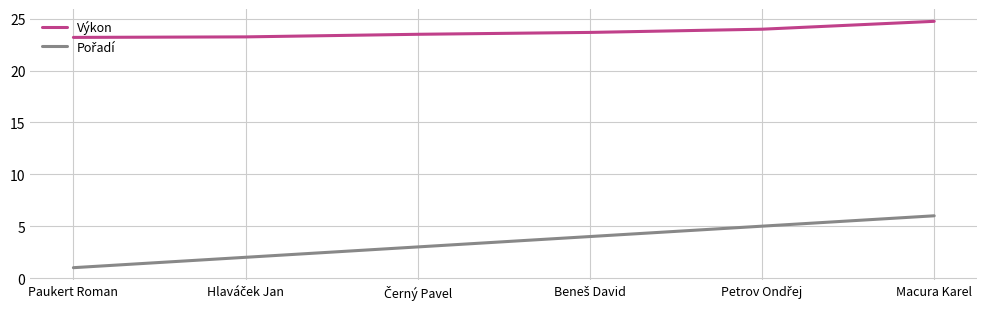

Which series has the largest total across all categories?

Výkon